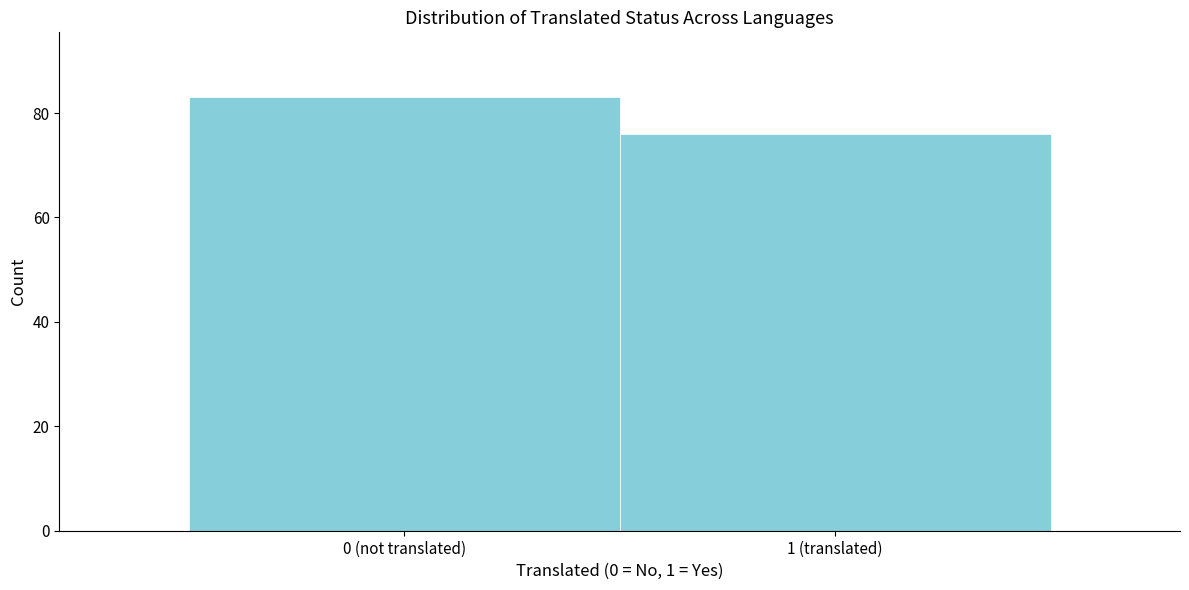

Reading right to left, transcribe all the data shown in this chart.

1 (translated)=76	0 (not translated)=83